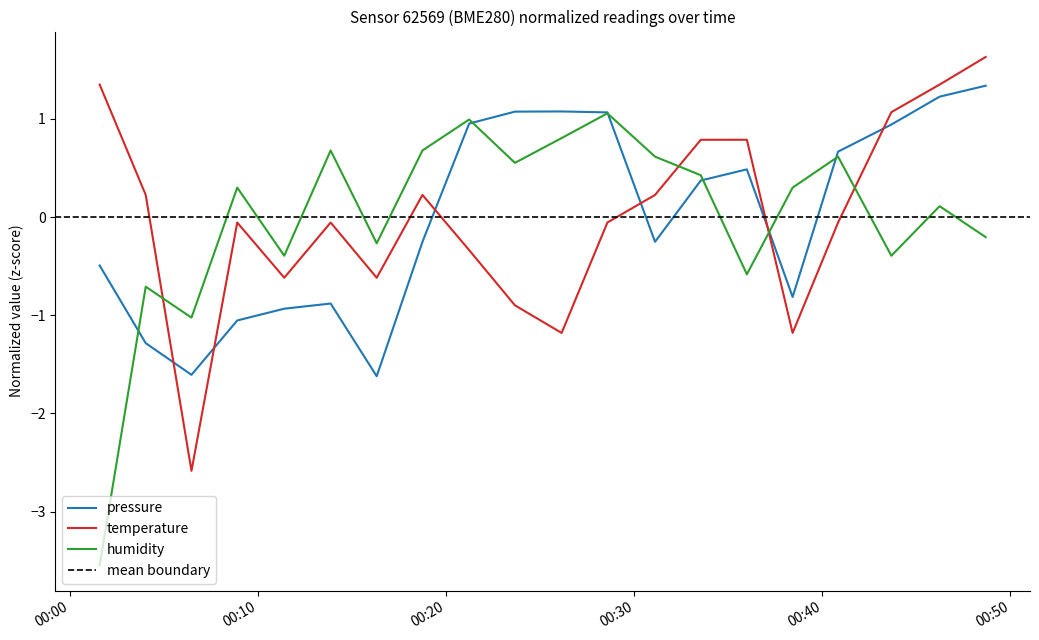

Does the chart have visible grid lines?

No